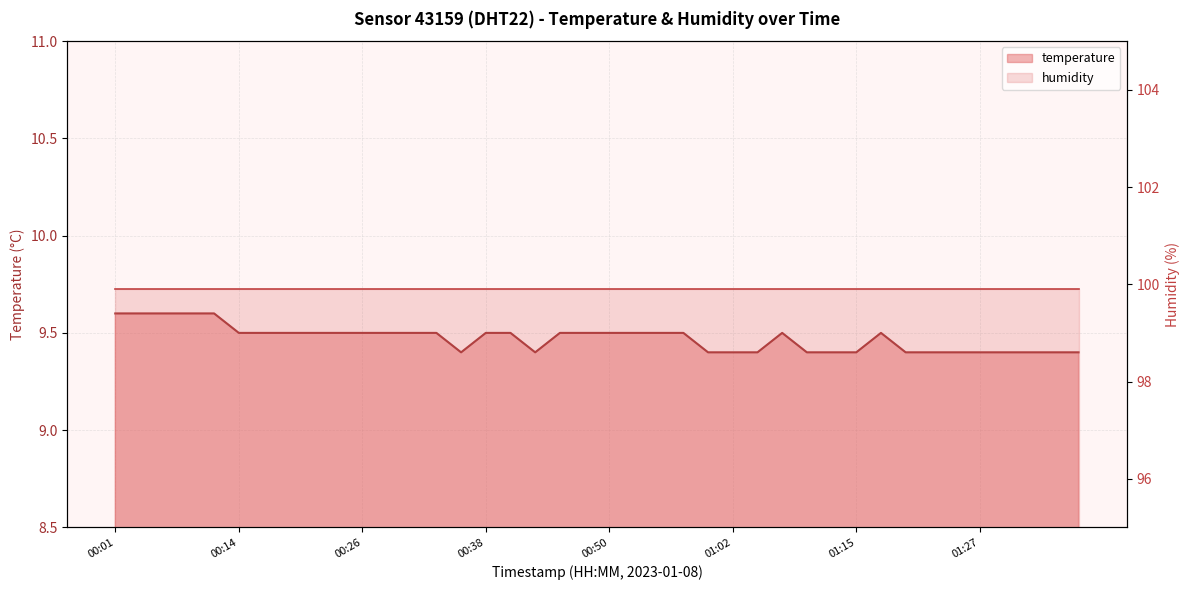

Count the number of categories in the chart.

40